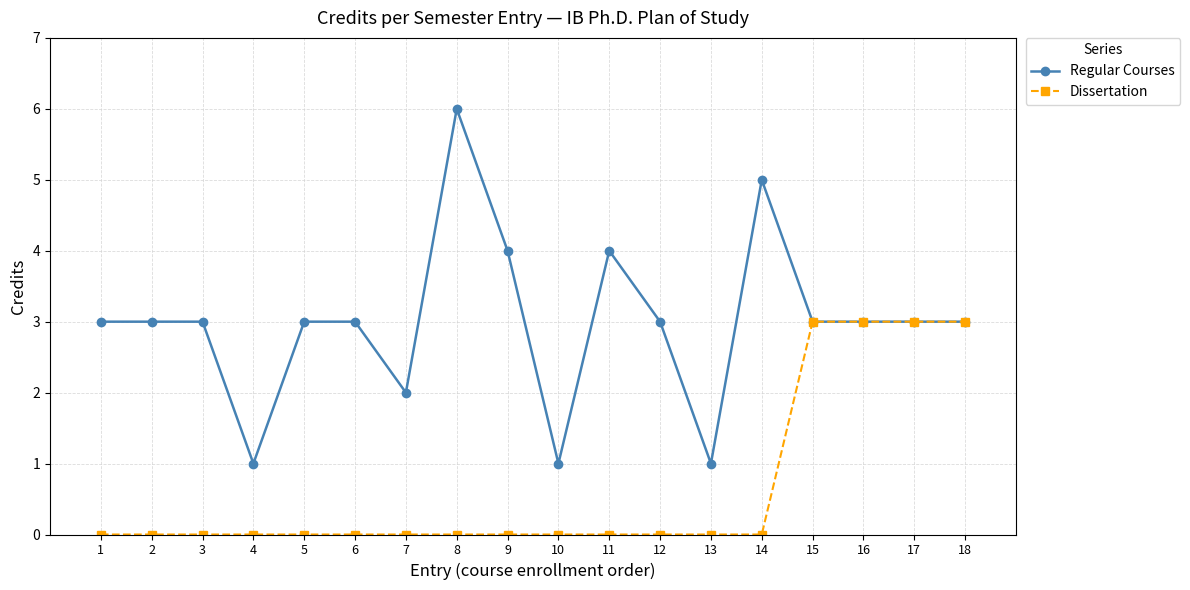

Which series has the largest range (max minus min)?

Regular Courses